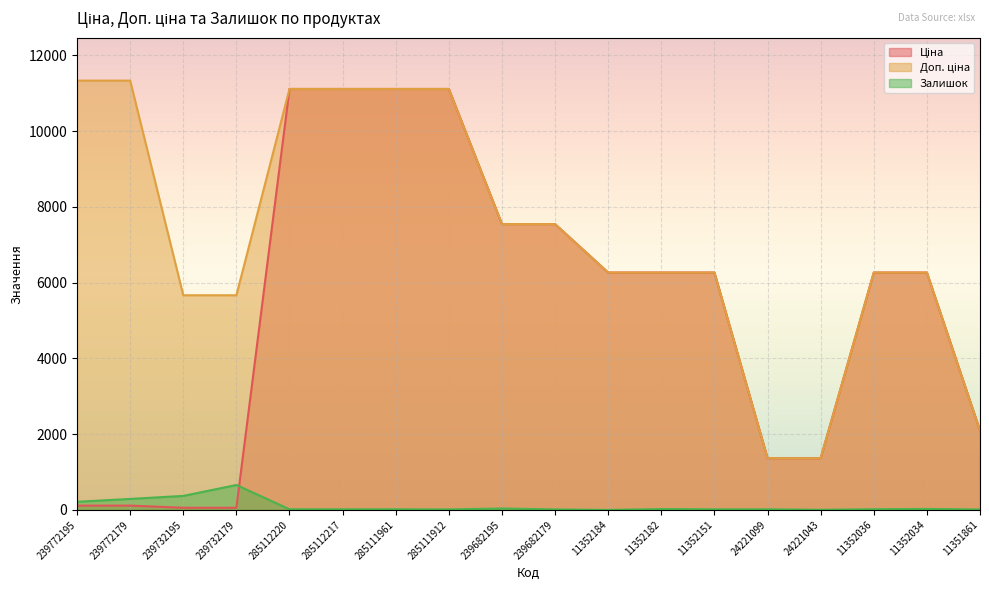

Is it true that Ціна equals 8358.7 at 11352184?

False